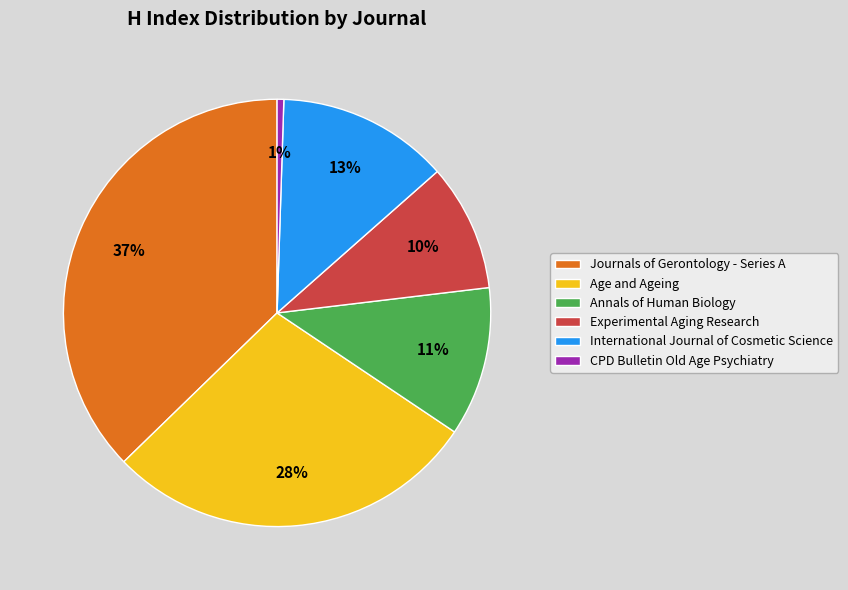

Rank the categories by value from highest to lowest.

Journals of Gerontology - Series A, Age and Ageing, International Journal of Cosmetic Science, Annals of Human Biology, Experimental Aging Research, CPD Bulletin Old Age Psychiatry